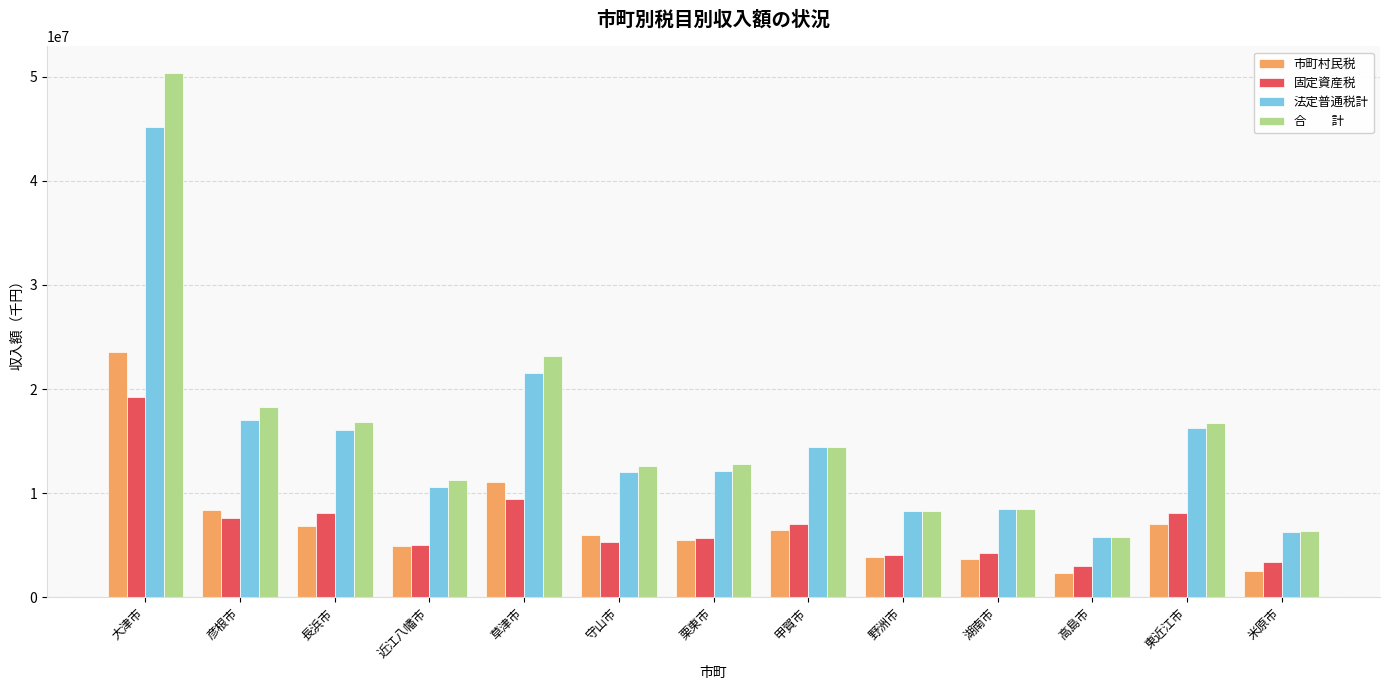

At which category is the sum across all series the highest?

大津市